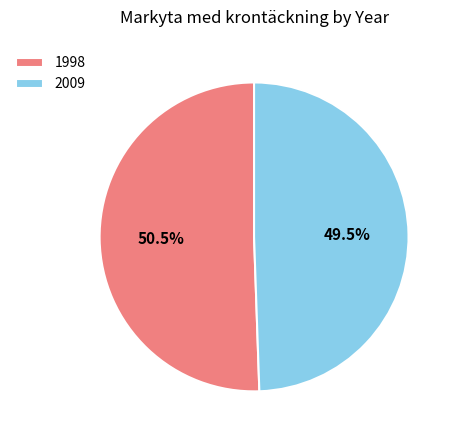

The 1998 slice represents 62% of the pie. True or false?

False